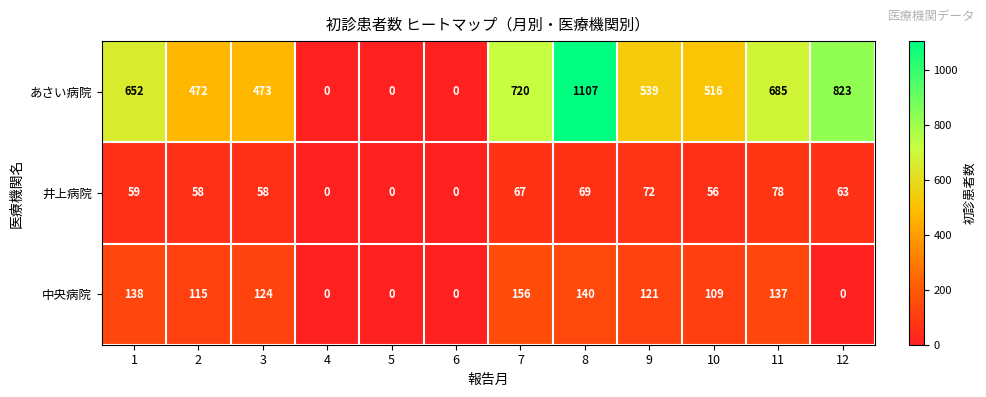

What value does the 井上病院 series have at 11?

78